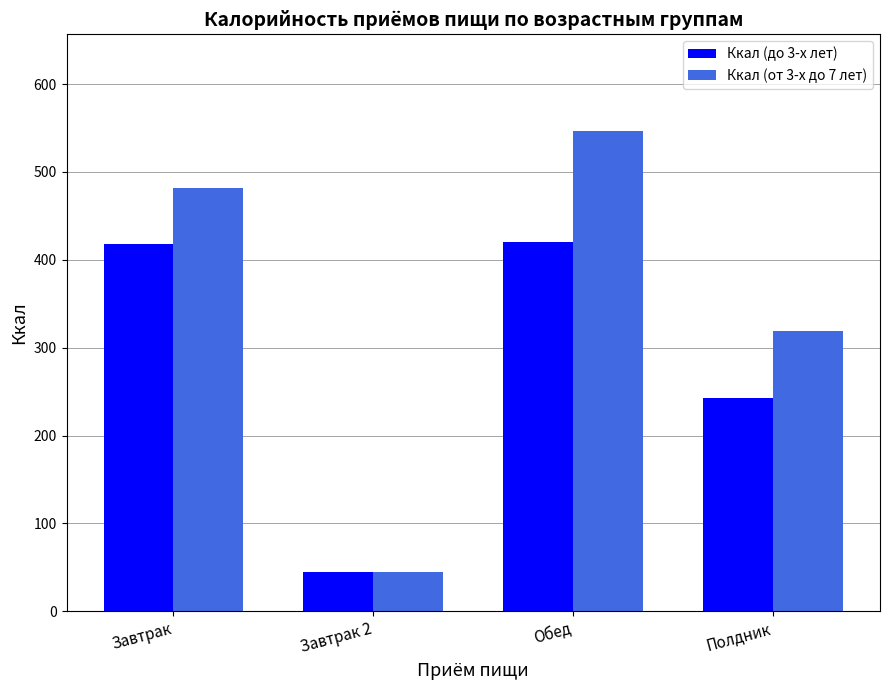

What are all the series names shown in the legend?

Ккал (до 3-х лет), Ккал (от 3-х до 7 лет)